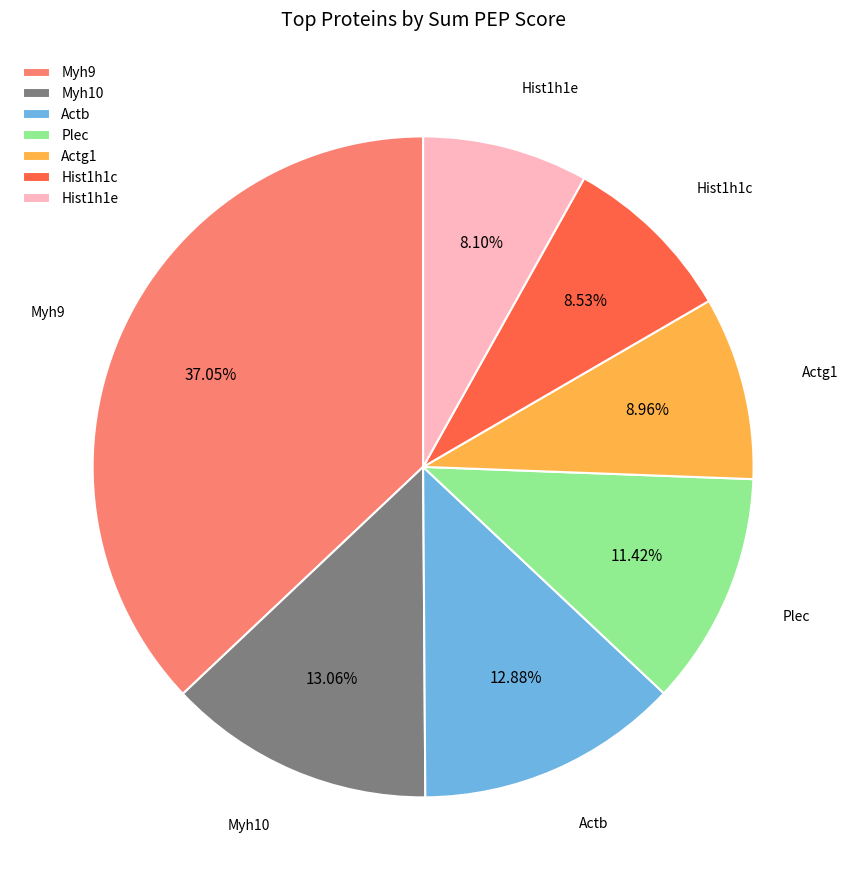

What is the ratio of the value at Myh9 to the value at Plec?

3.2